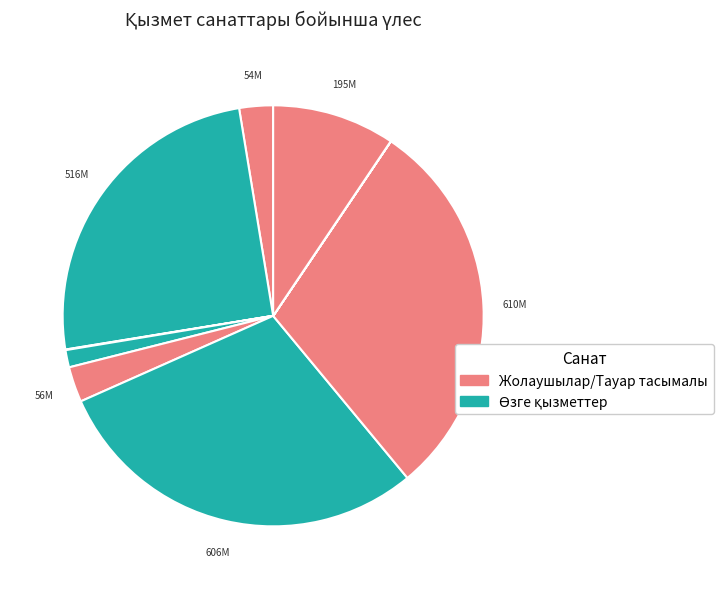

Count the number of slices in the pie.

11